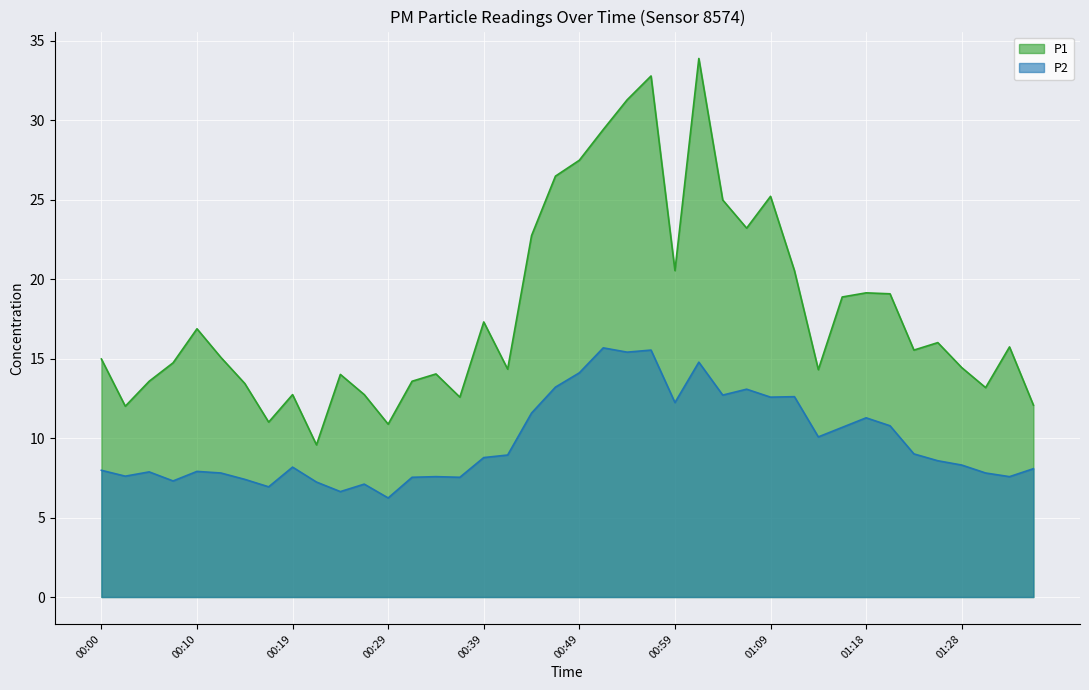

What value does the P1 series have at 01:33?

15.7